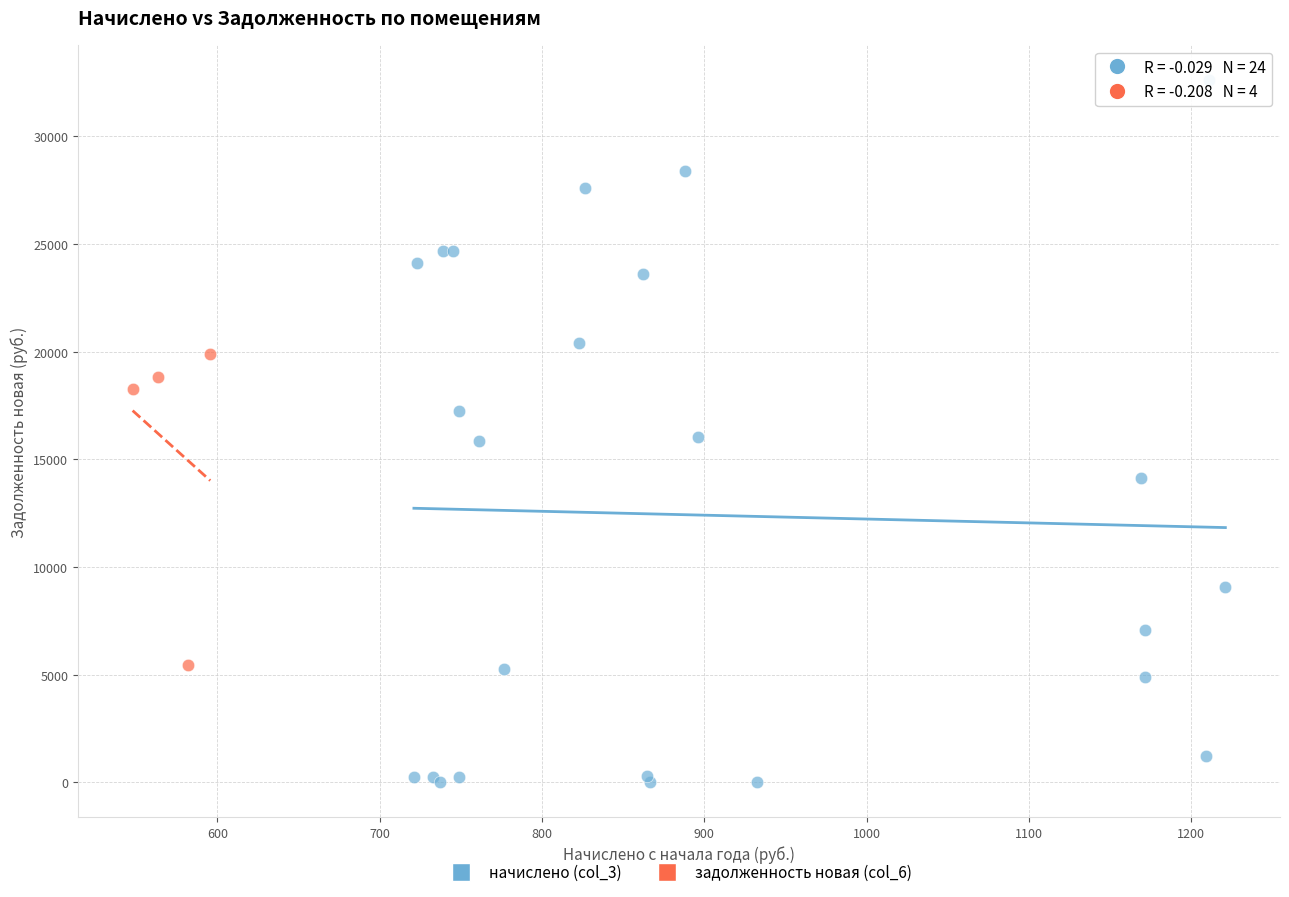

Which series contains the highest Y value?

начислено (col_3)